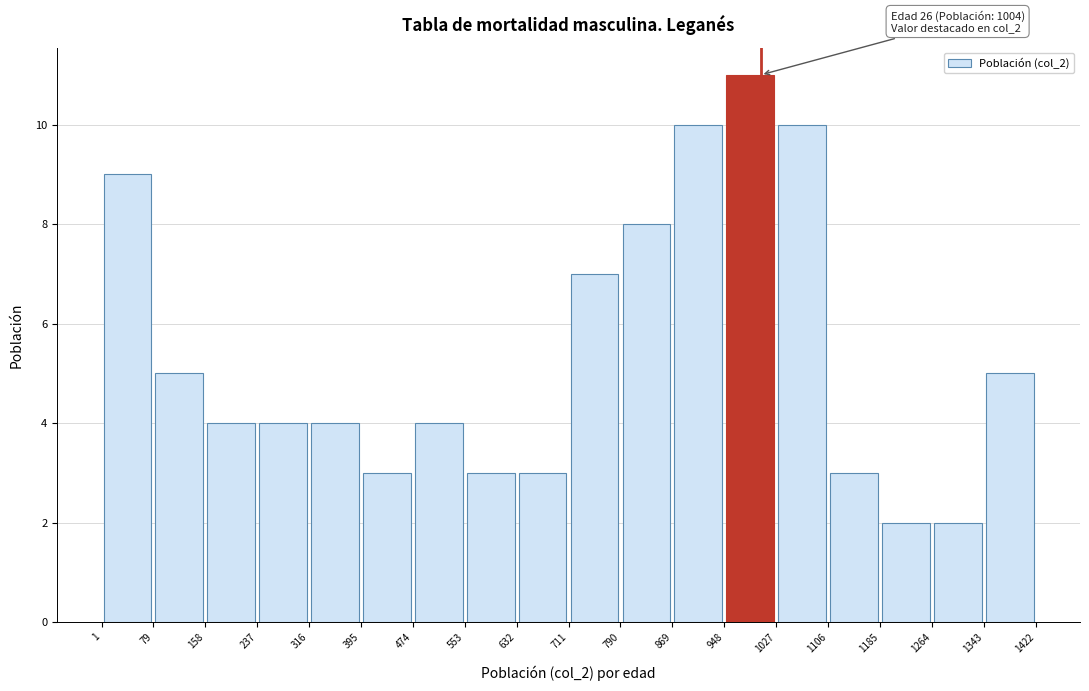

Which range on the x-axis has the tallest bar?

948 to 1027